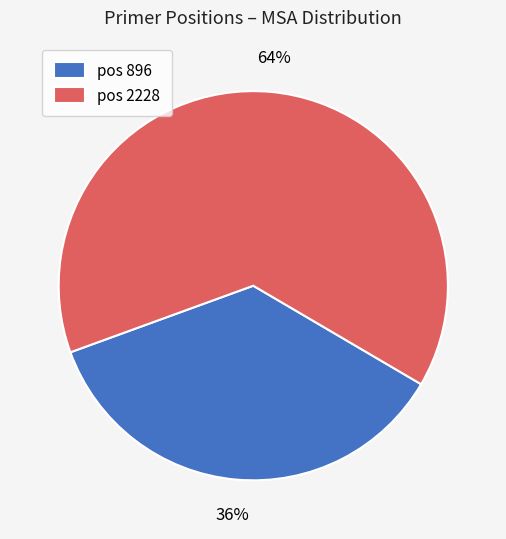

Is there any slice that represents more than half of the pie?

Yes